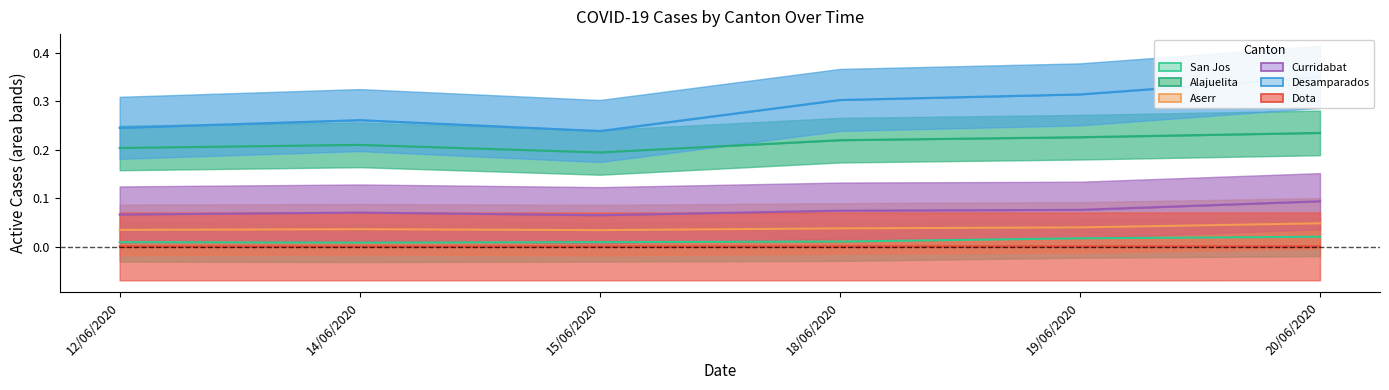

True or false: Desamparados and Aserr intersect in this chart.

False